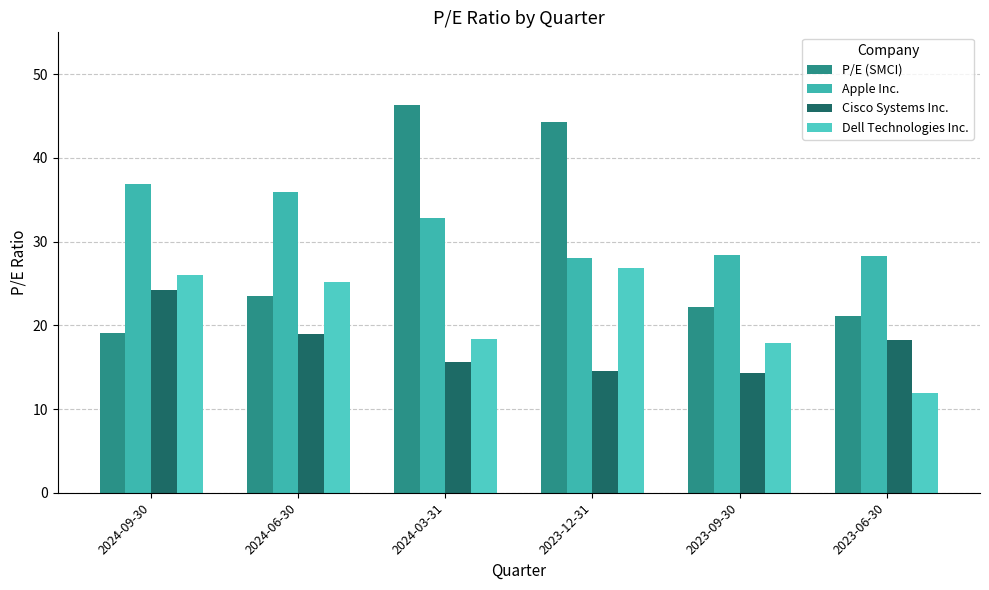

Reading left to right, list all the values displayed in this chart.

P/E (SMCI): 19.0	23.4	46.4	44.3	22.2	21.1
Apple Inc.: 36.9	36.0	32.8	28.0	28.4	28.3
Cisco Systems Inc.: 24.2	19.0	15.6	14.5	14.3	18.3
Dell Technologies Inc.: 26.0	25.1	18.3	26.9	17.9	11.9